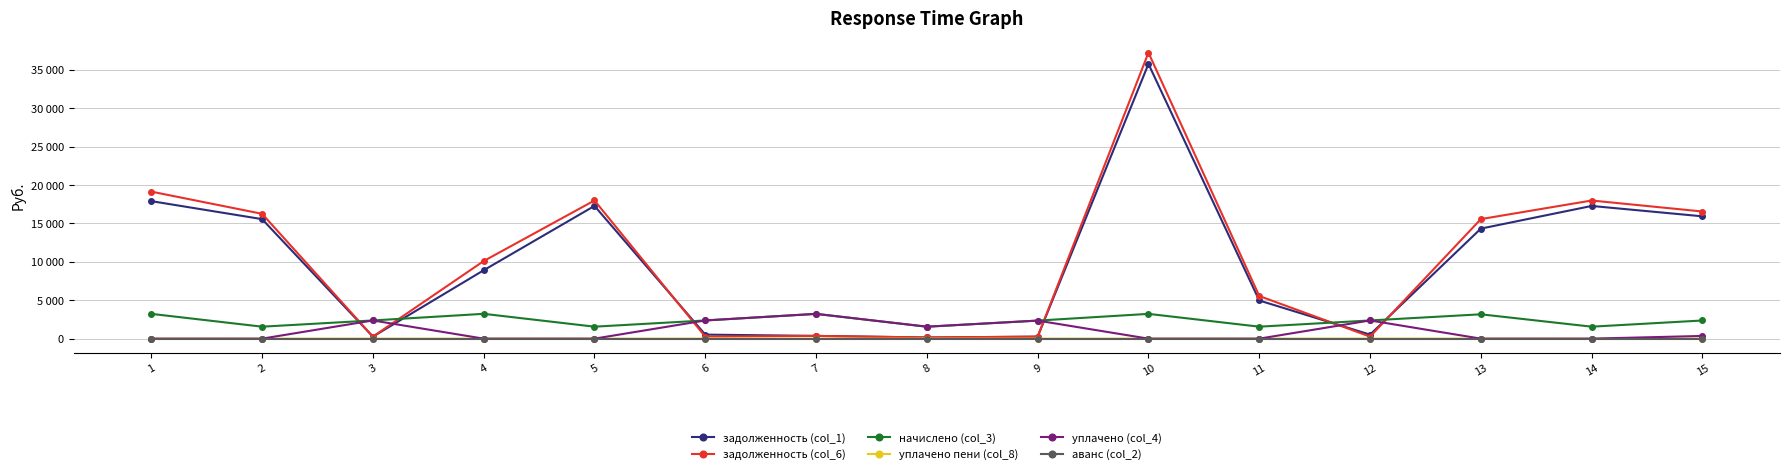

What is the total value across all series at 6?

5531.8